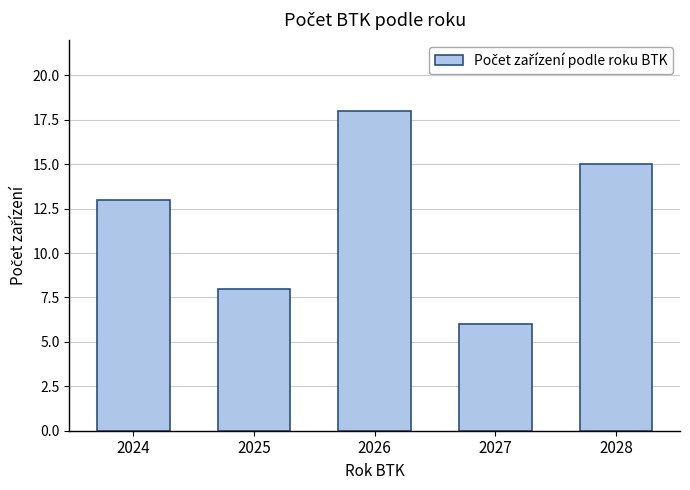

Reading left to right, what are all the values shown in this chart?

13	8	18	6	15